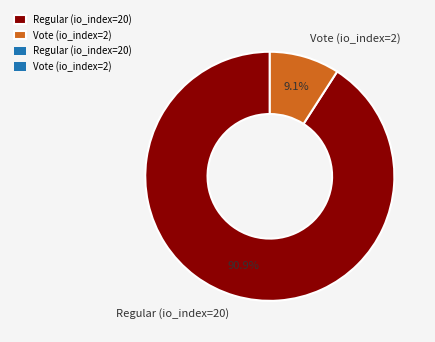

Which category accounts for the majority?

Regular (io_index=20)